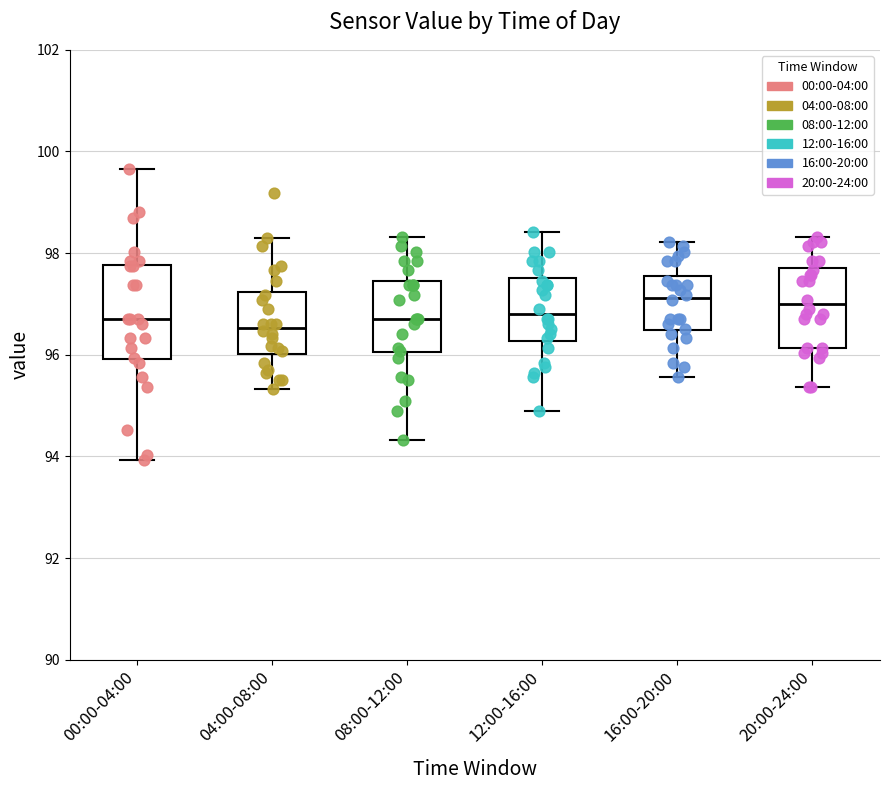

Reading left to right, transcribe this box plot: for each box, give where its median line is, the range the box spans, and where its two whiskers end, as read against the y-axis. The values are not printed on the chart, so give them approximately, as read against the axis.

00:00-04:00: median 96.8, box 96.0 to 97.8, whiskers 94.0 to 99.6
04:00-08:00: median 96.6, box 96.0 to 97.2, whiskers 95.4 to 98.4
08:00-12:00: median 96.8, box 96.0 to 97.4, whiskers 94.4 to 98.4
12:00-16:00: median 96.8, box 96.2 to 97.6, whiskers 94.8 to 98.4
16:00-20:00: median 97.2, box 96.4 to 97.6, whiskers 95.6 to 98.2
20:00-24:00: median 97.0, box 96.2 to 97.8, whiskers 95.4 to 98.4